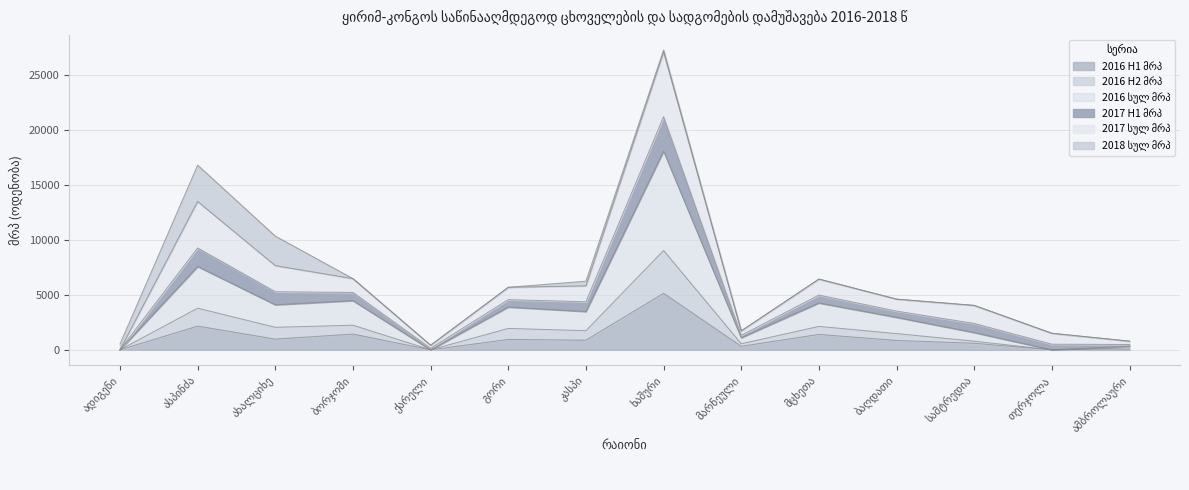

What is the approximate value of 2016 H2 მრპ at მცხეთა?

2135